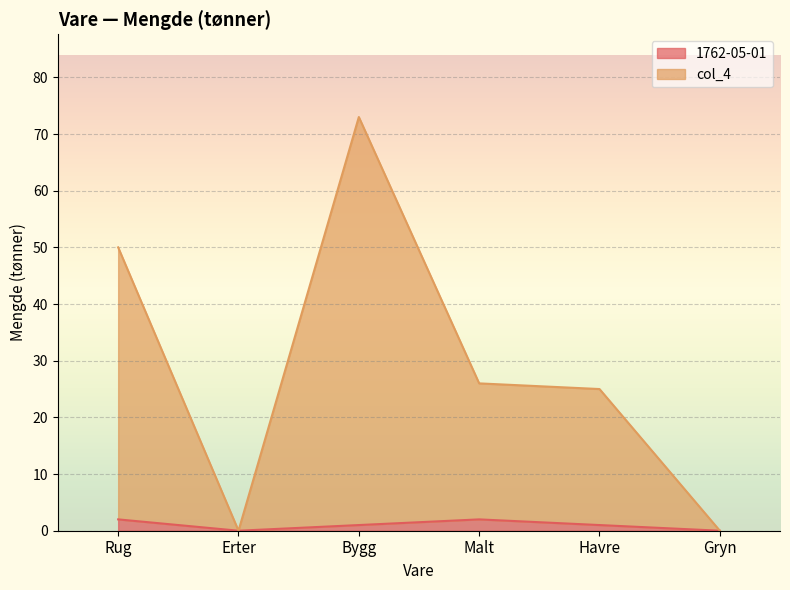

True or false: col_4 has a value of -25 at Gryn.

False